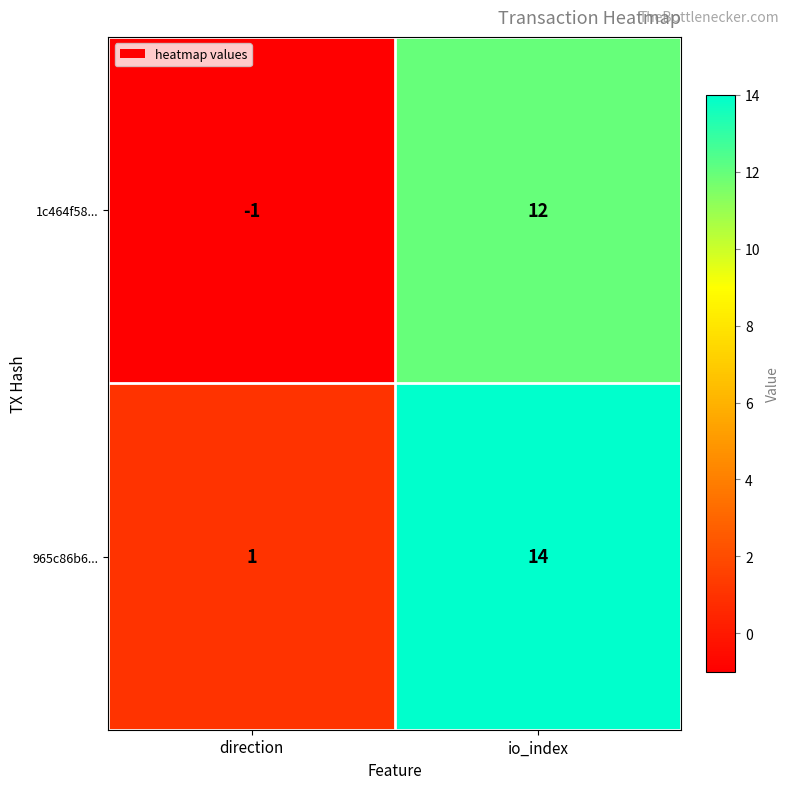

Is the value of 1c464f58... at io_index greater than the value of 965c86b6... at direction?

Yes